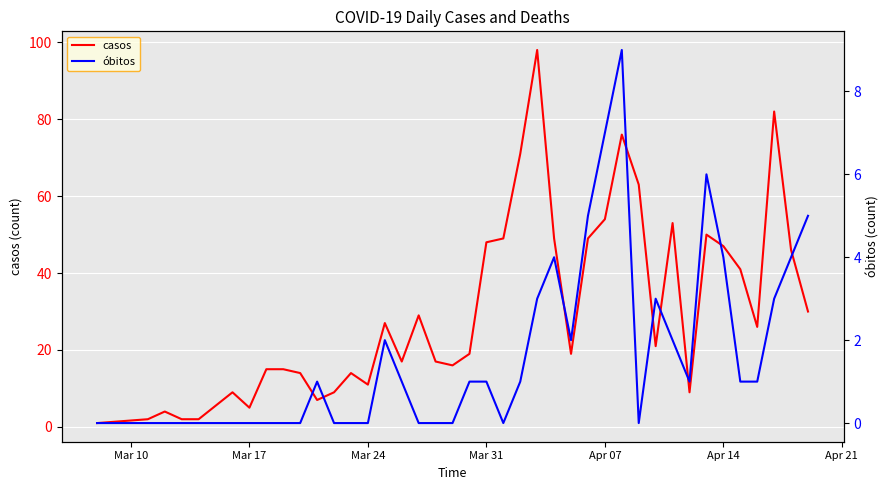

What is the highest value of the casos series?

98